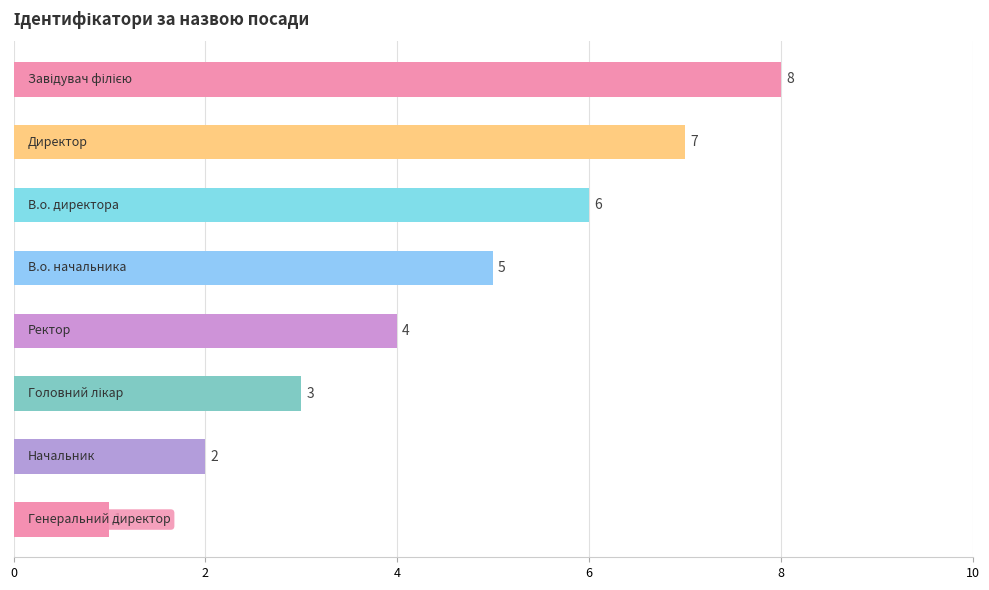

What is the value of the 7th bar from the top?

2